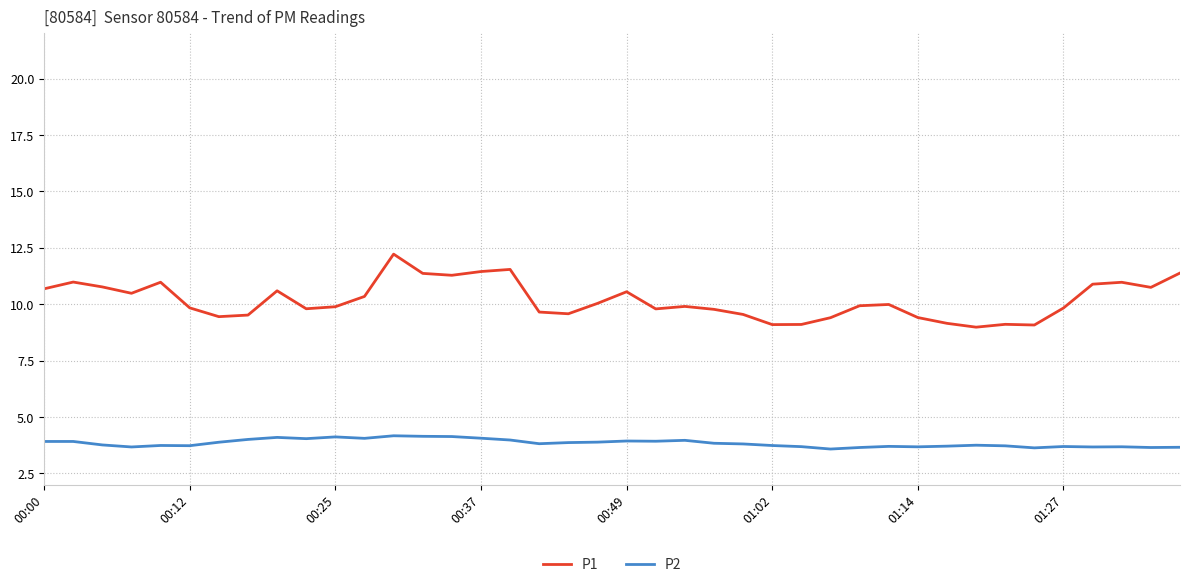

Which series has the largest total across all categories?

P1